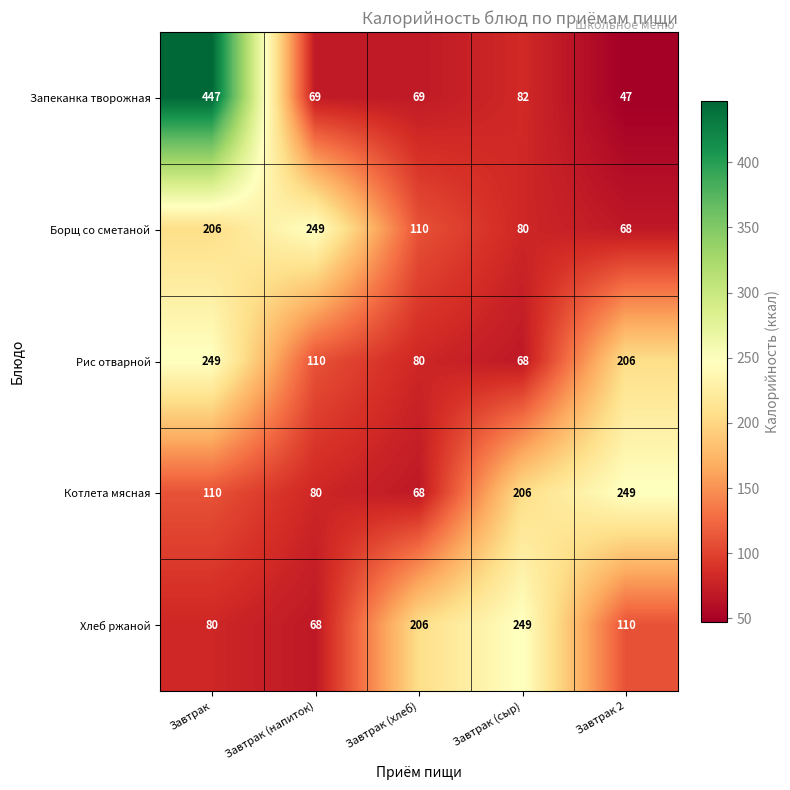

What is the difference between the highest and lowest values at Завтрак (напиток)?

181